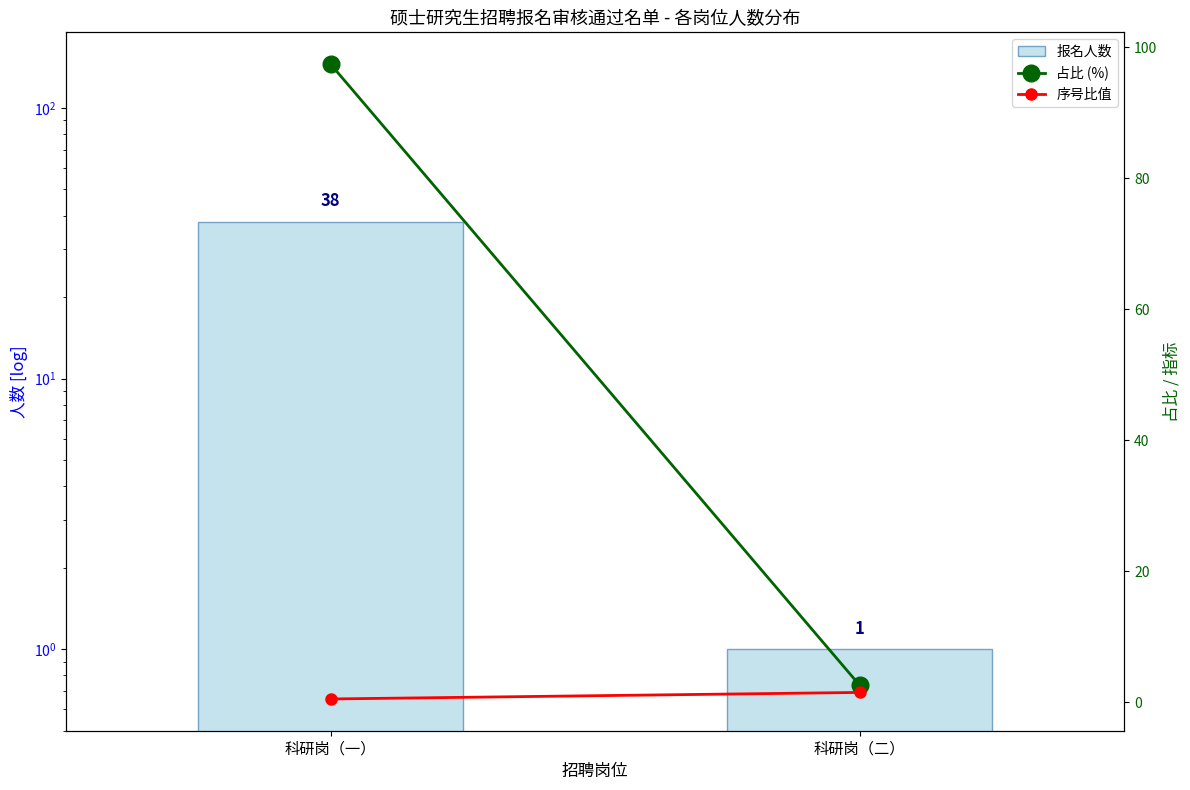

How many values in the 占比 (%) series are below 97?

1